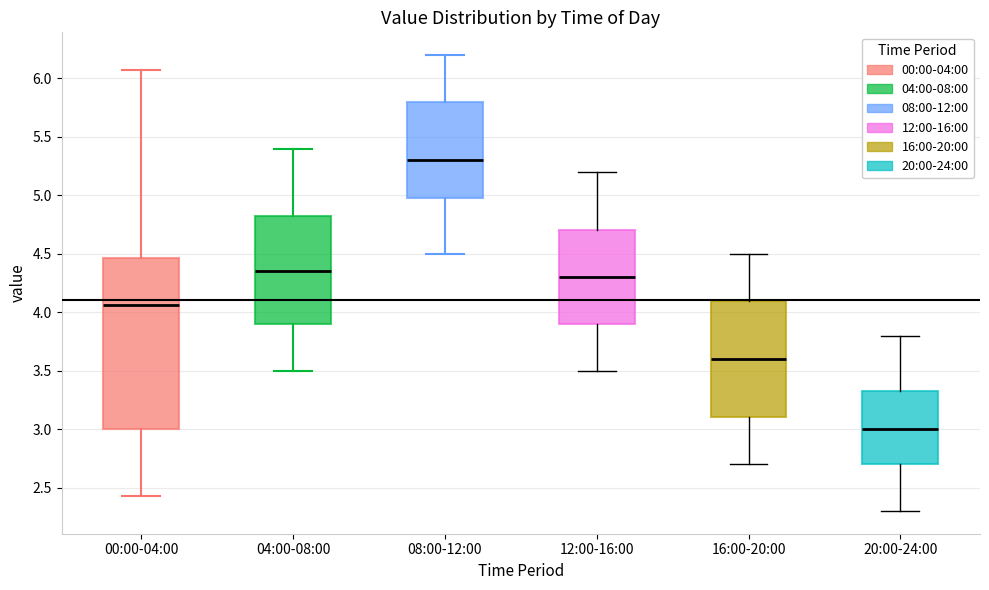

Where is the lower edge of the box for 20:00-24:00 on the y-axis? The values are not printed on the chart, so give them approximately, as read against the axis.

2.70